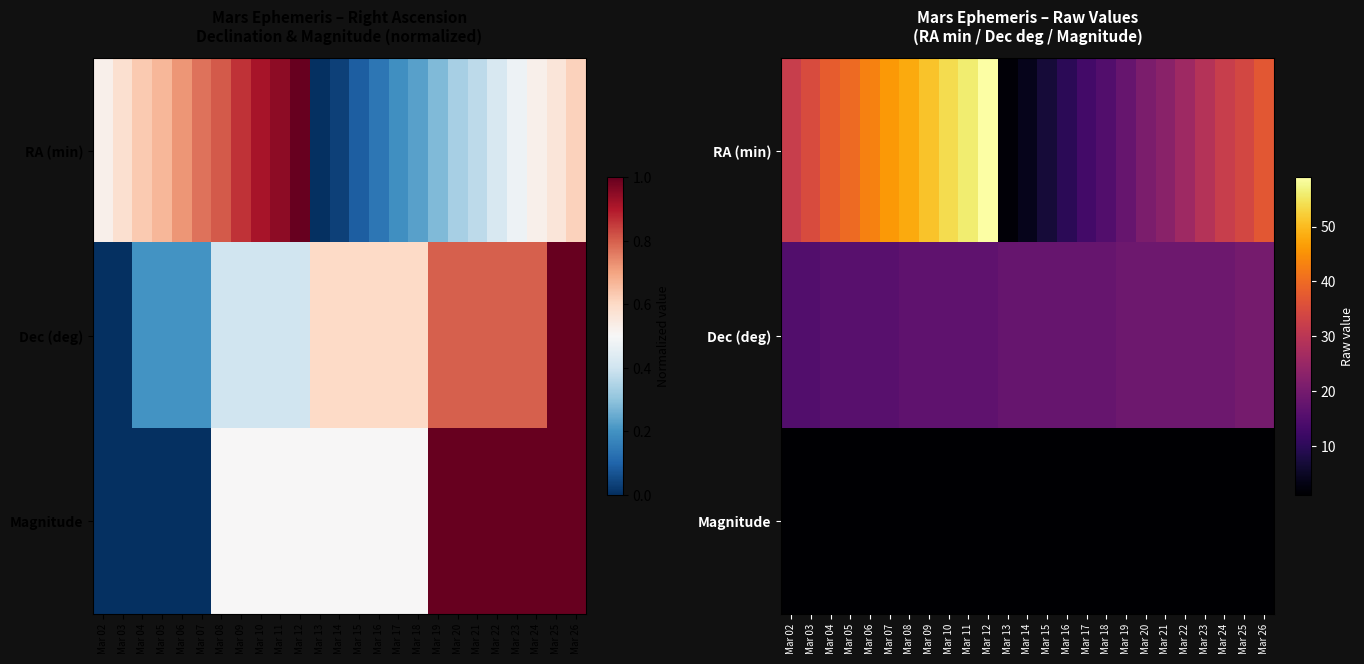

At how many categories does at least one series exceed 31?

14